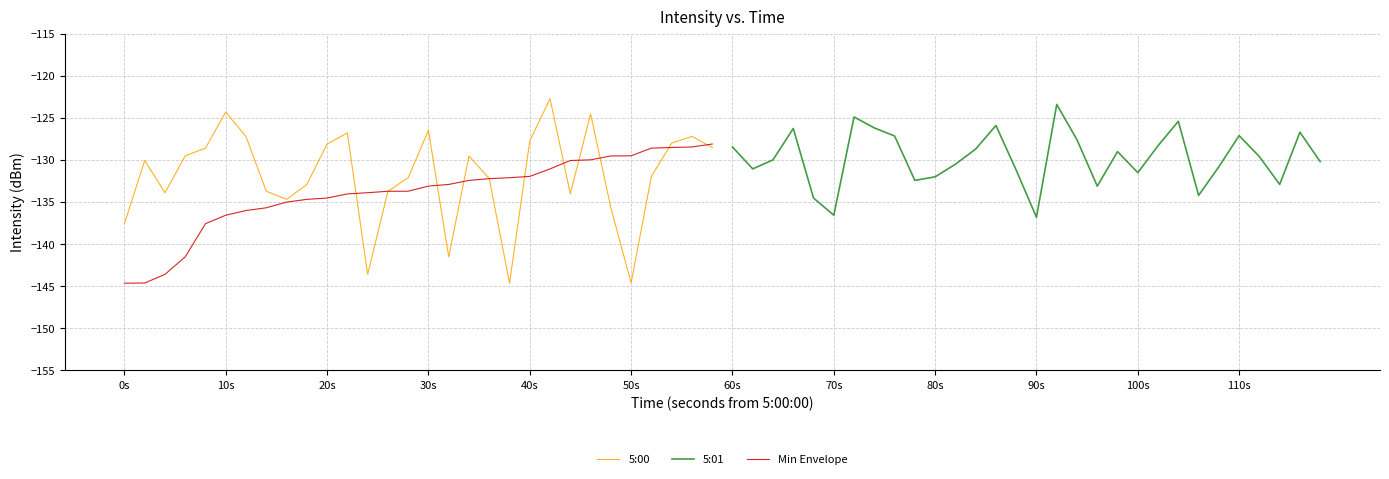

What is the maximum value for Min Envelope?

-128.1